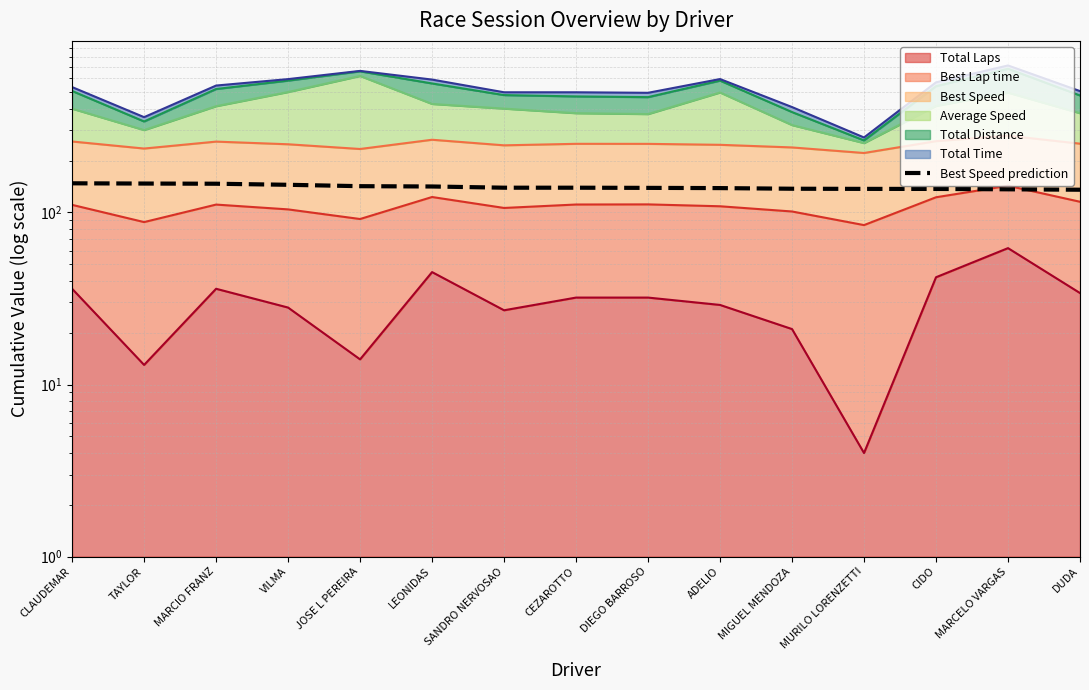

How many data points are above 139?

8